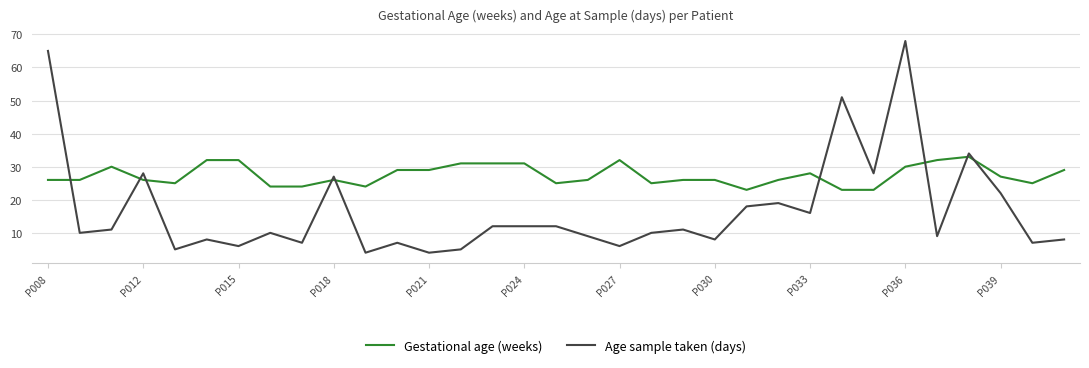

What is the smallest value displayed?

4